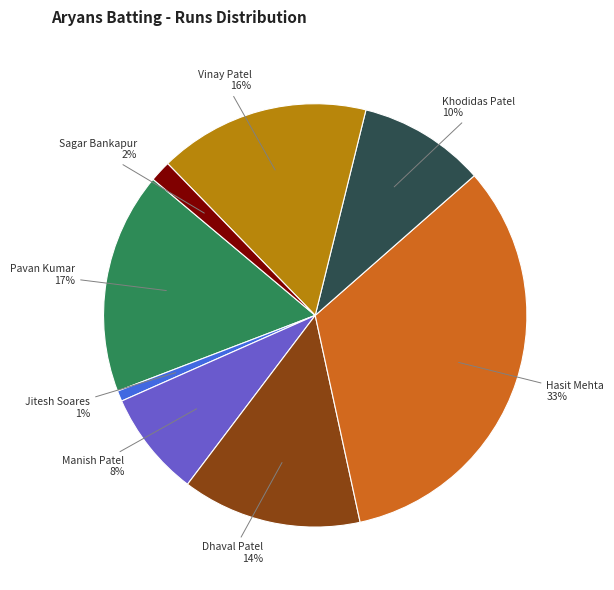

What percentage is the Vinay Patel slice, to the nearest percent?

16%